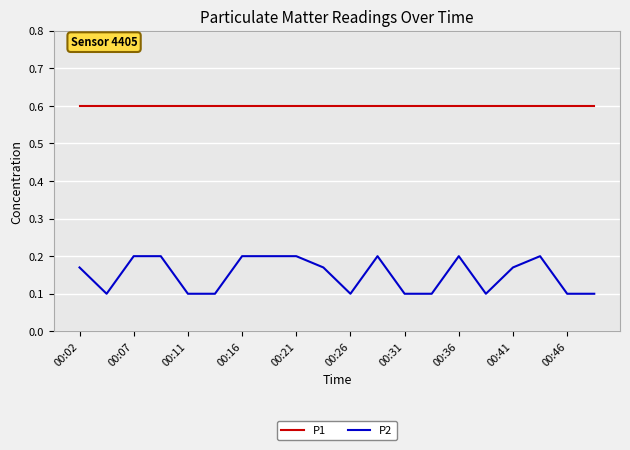

True or false: P2 and P1 intersect in this chart.

False